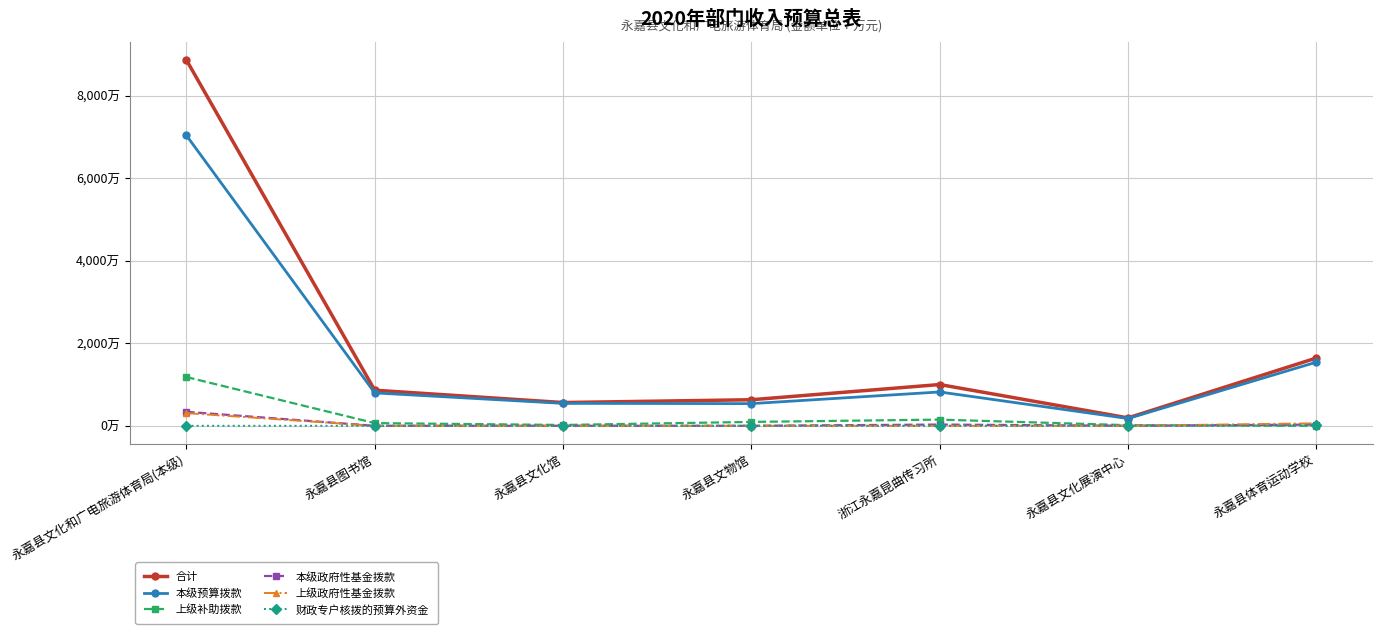

At which category is the sum across all series the highest?

永嘉县文化和广电旅游体育局(本级)